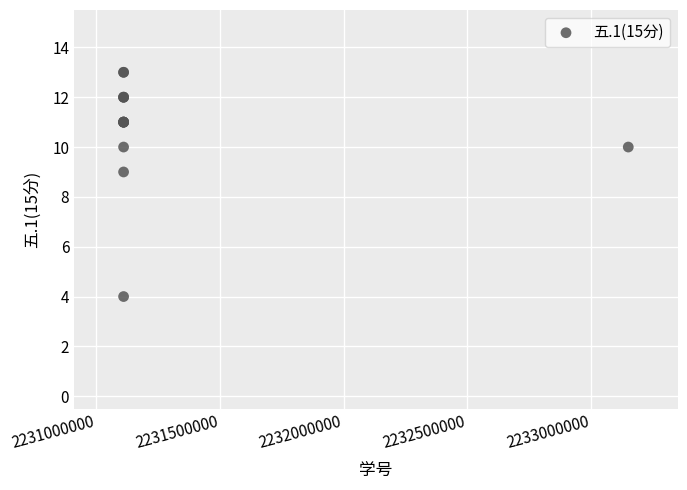

What Y value in the scatter plot is closest to 8?

9